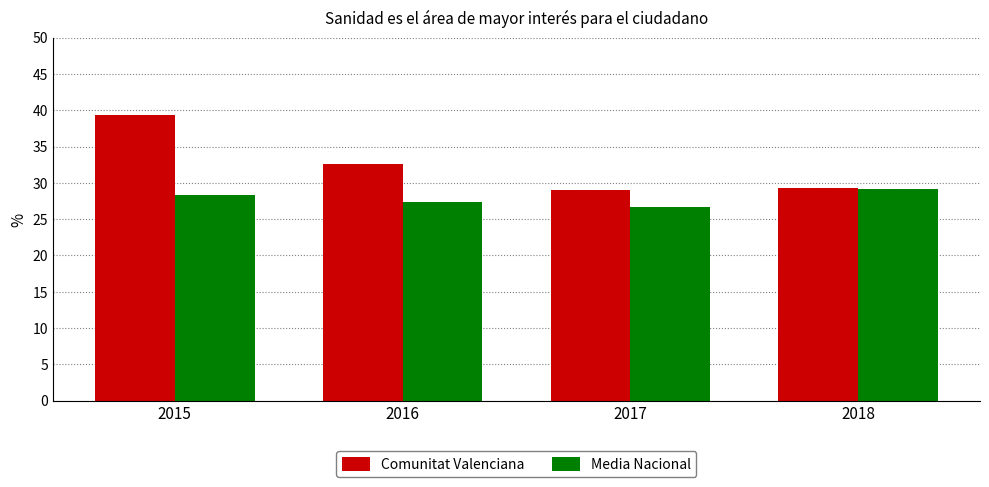

What is the sum of the Media Nacional values at 2015 and 2018?

57.5